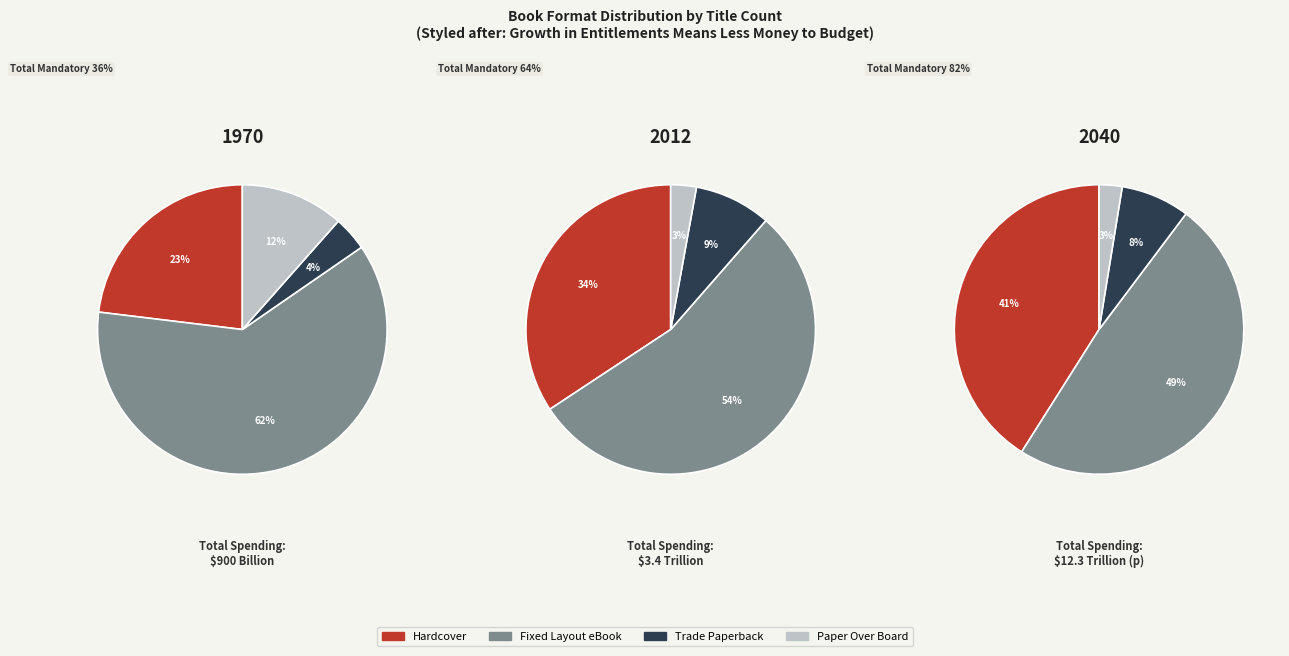

Rank the categories by value from lowest to highest.

Paper Over Board, Trade Paperback, Hardcover, Fixed Layout eBook